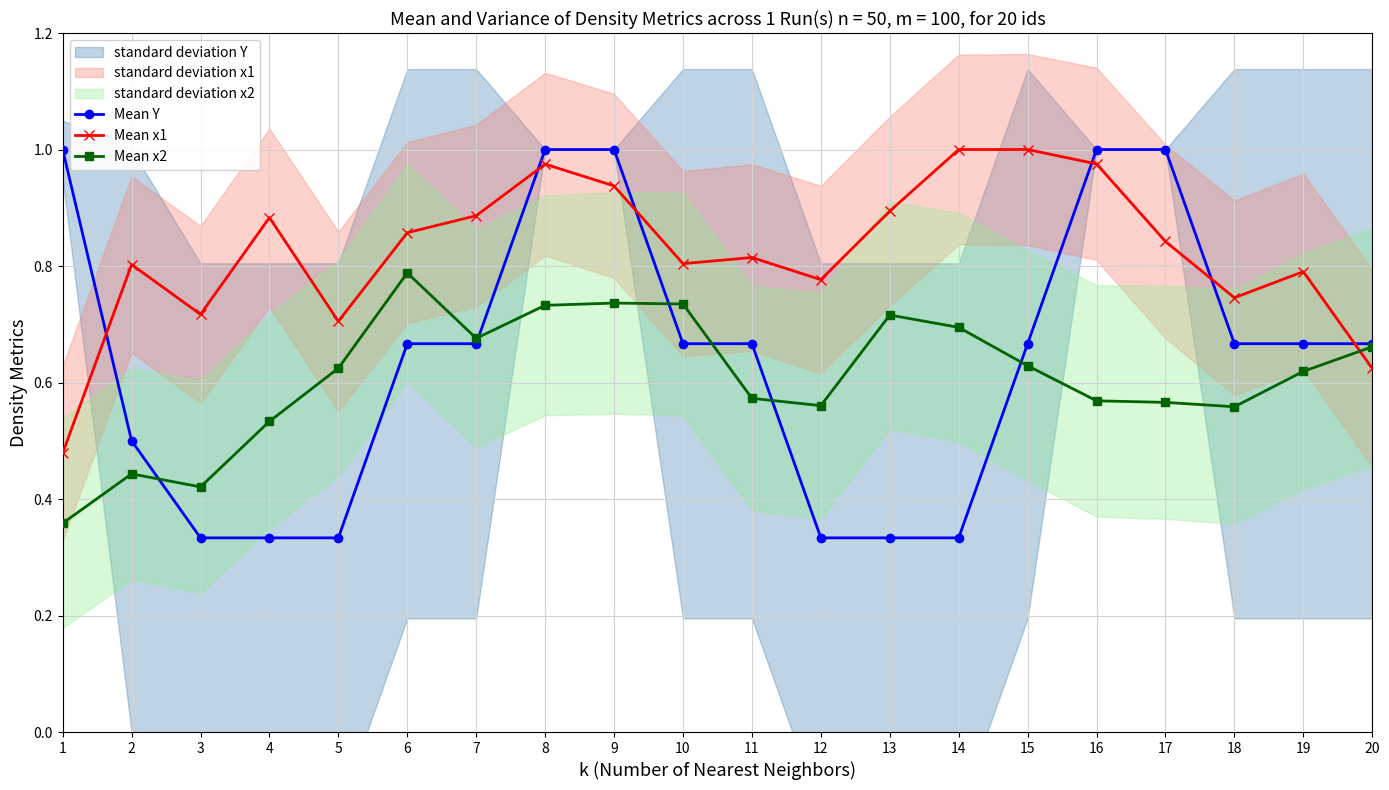

How many intersections are there between Mean Y and Mean x2?

6